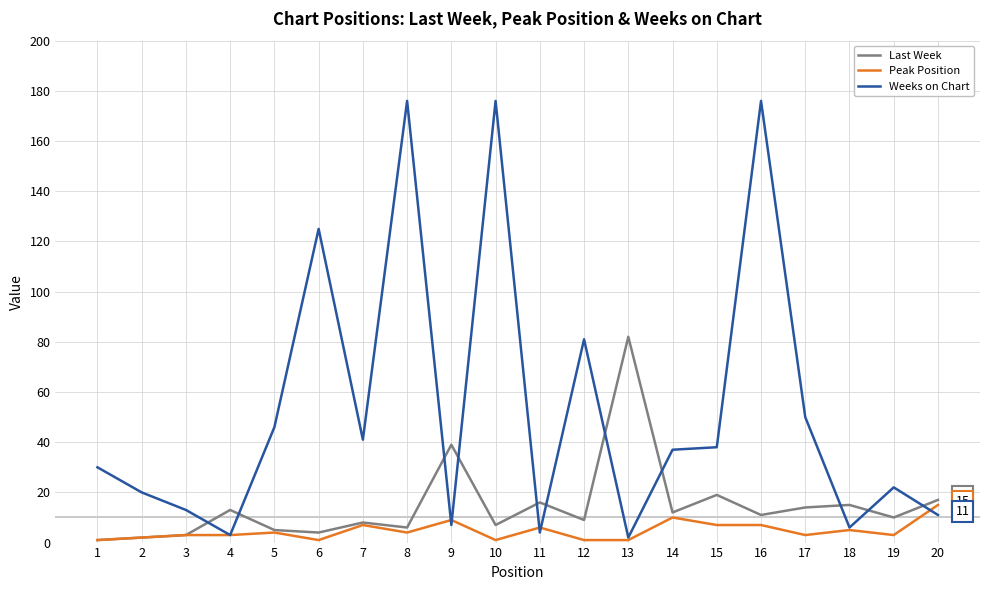

At which label does Peak Position reach its peak?

20